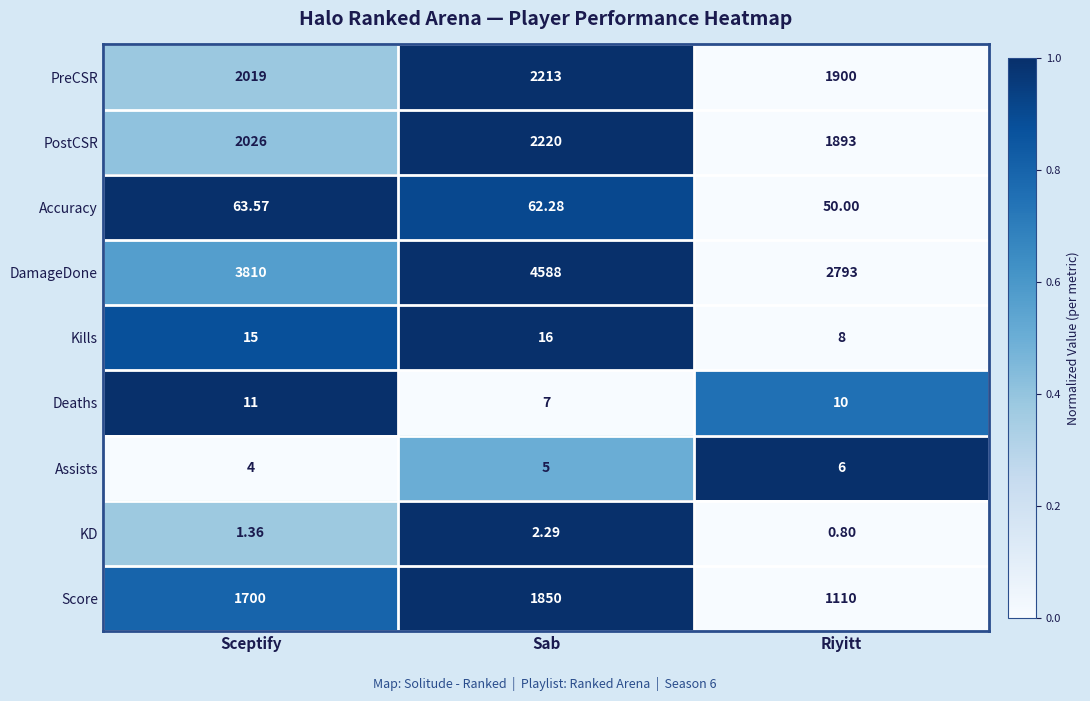

Which category has the lowest value in the Accuracy series?

Riyitt